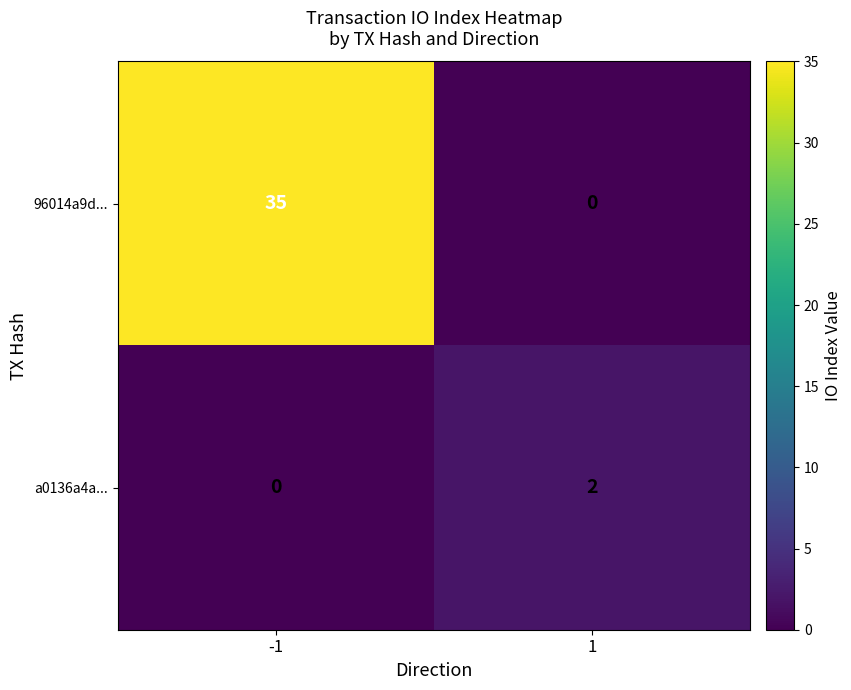

How many data points does each series have?

2